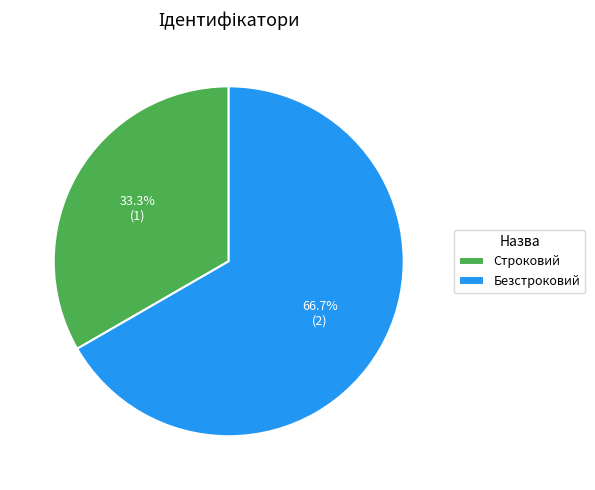

Is there a majority slice in this chart?

Yes